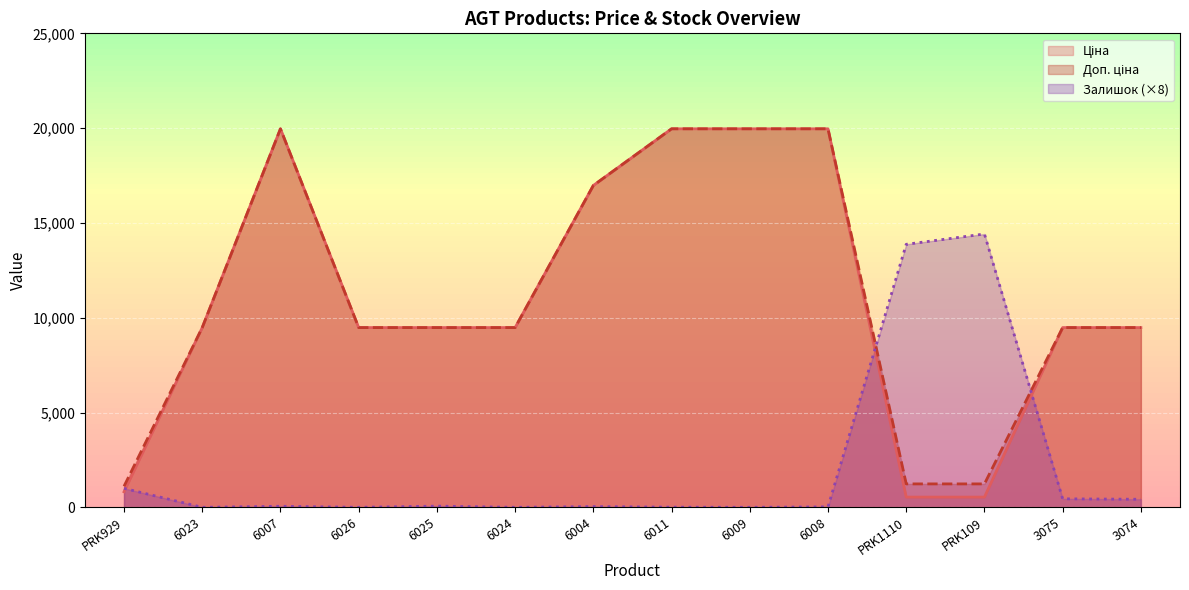

Which series has the widest spread of values?

Ціна